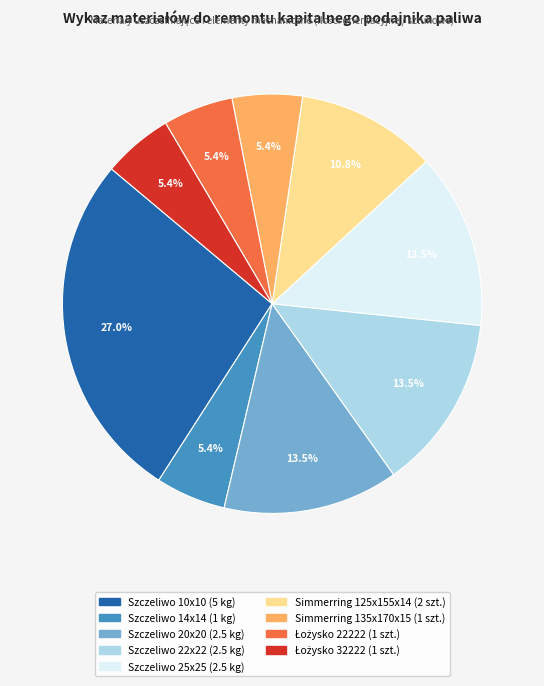

Is the sum of Szczeliwo 10x10 and Szczeliwo 22x22 greater than half?

No